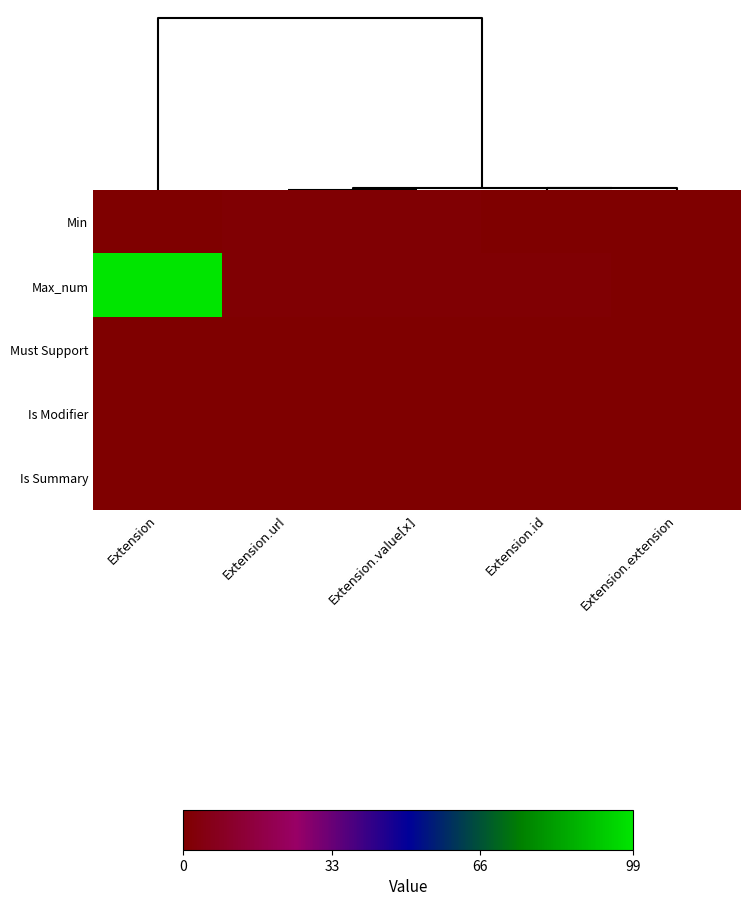

List the series in order of their peak value, highest first.

Max_num, Min, Must Support, Is Modifier, Is Summary